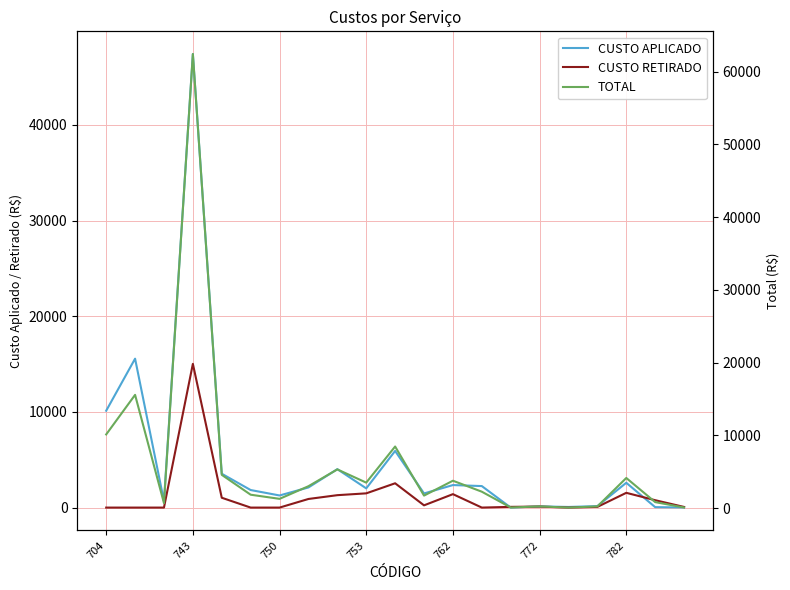

How many values in the CUSTO RETIRADO series are below 105?

10